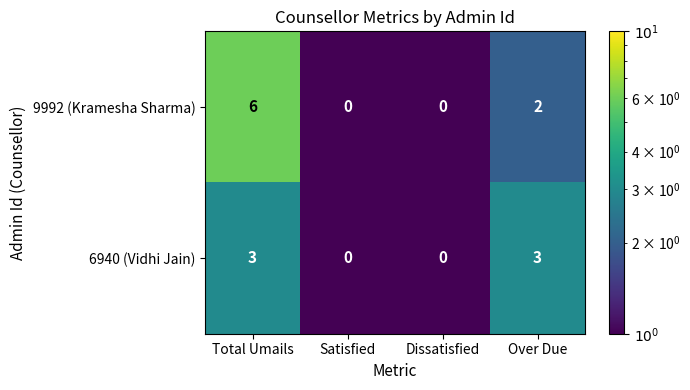

List the series in order of their overall mean, lowest first.

6940 (Vidhi Jain), 9992 (Kramesha Sharma)